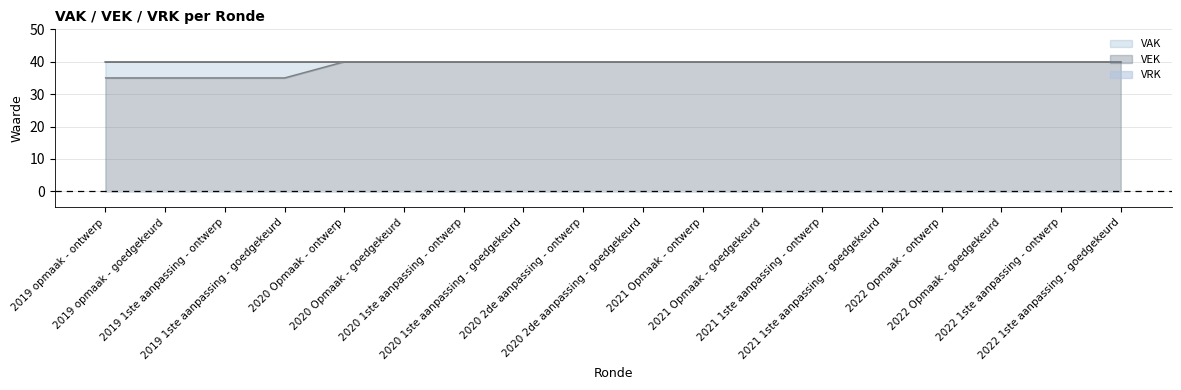

What is the minimum value for VAK?

35